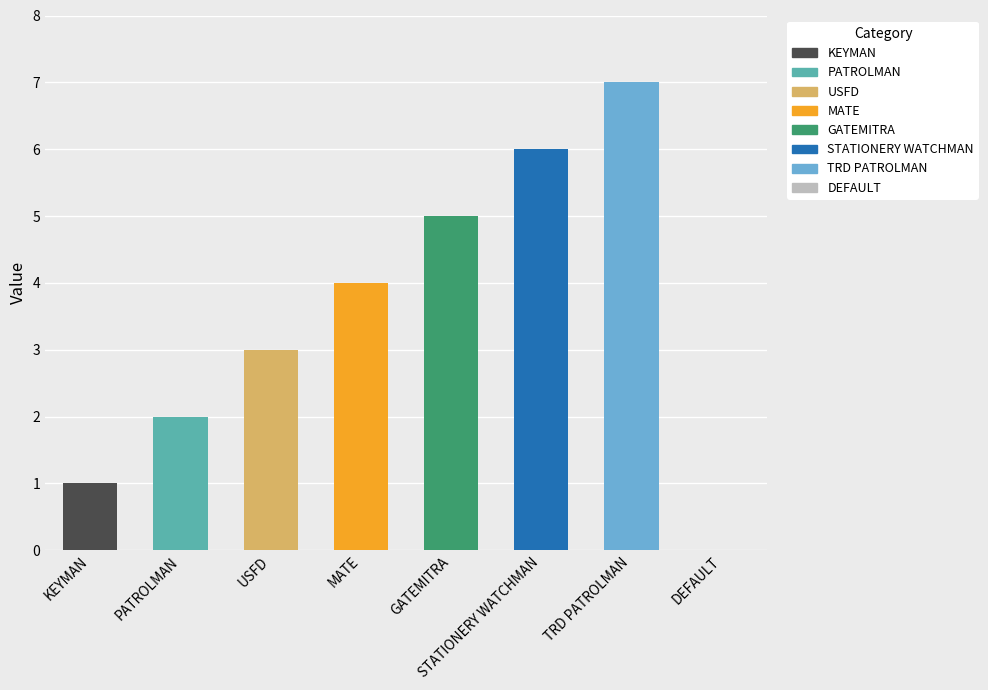

How many categories are shown in the chart?

8